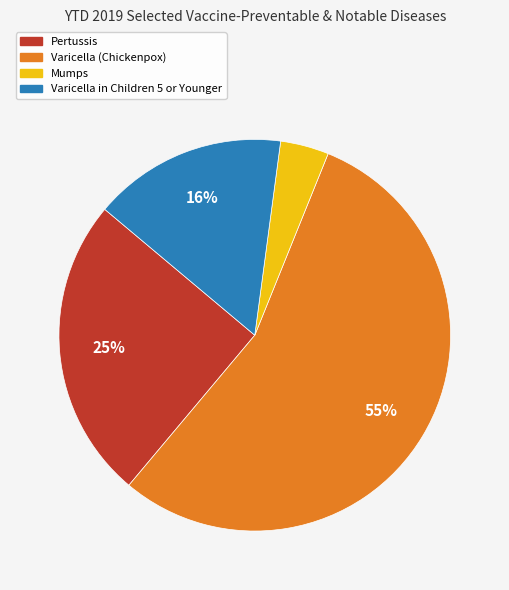

Is it true that Mumps is 11% of the pie?

False